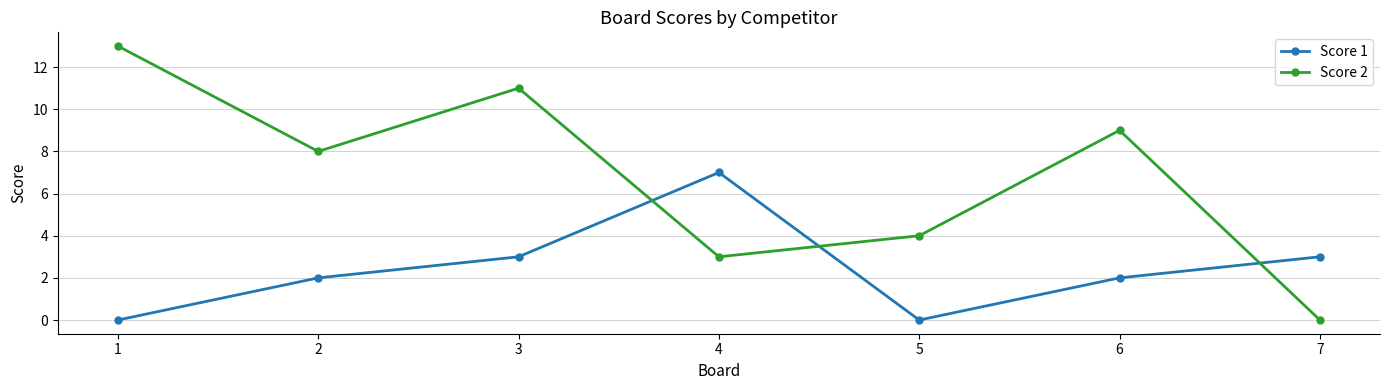

How many data points in Score 2 are less than 8?

3